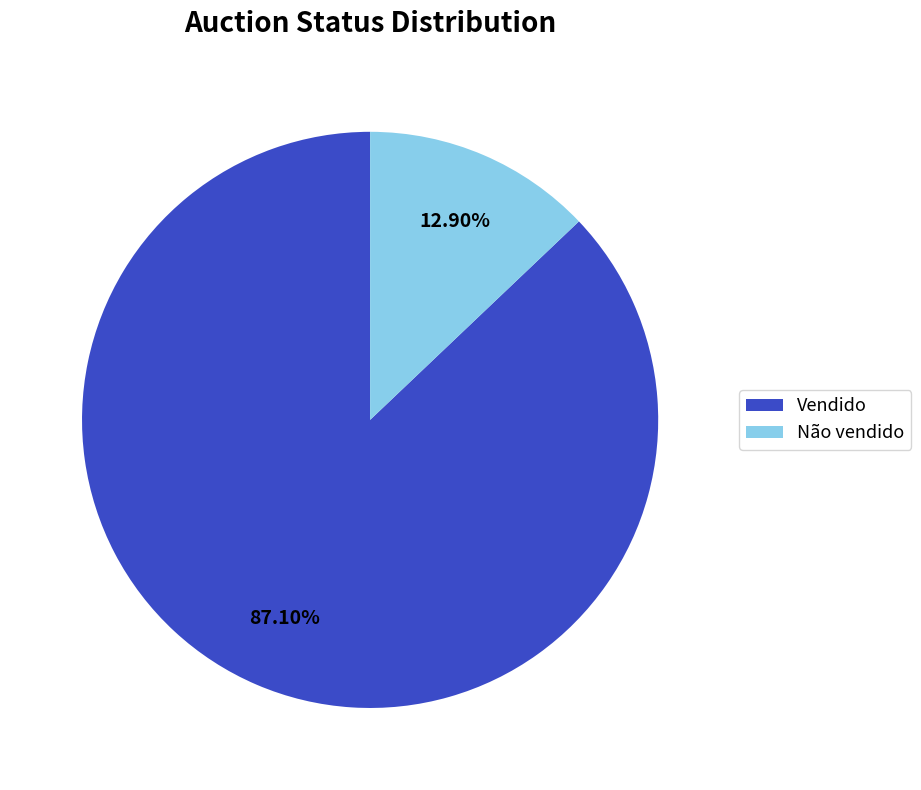

The Não vendido slice represents 13% of the pie. True or false?

True